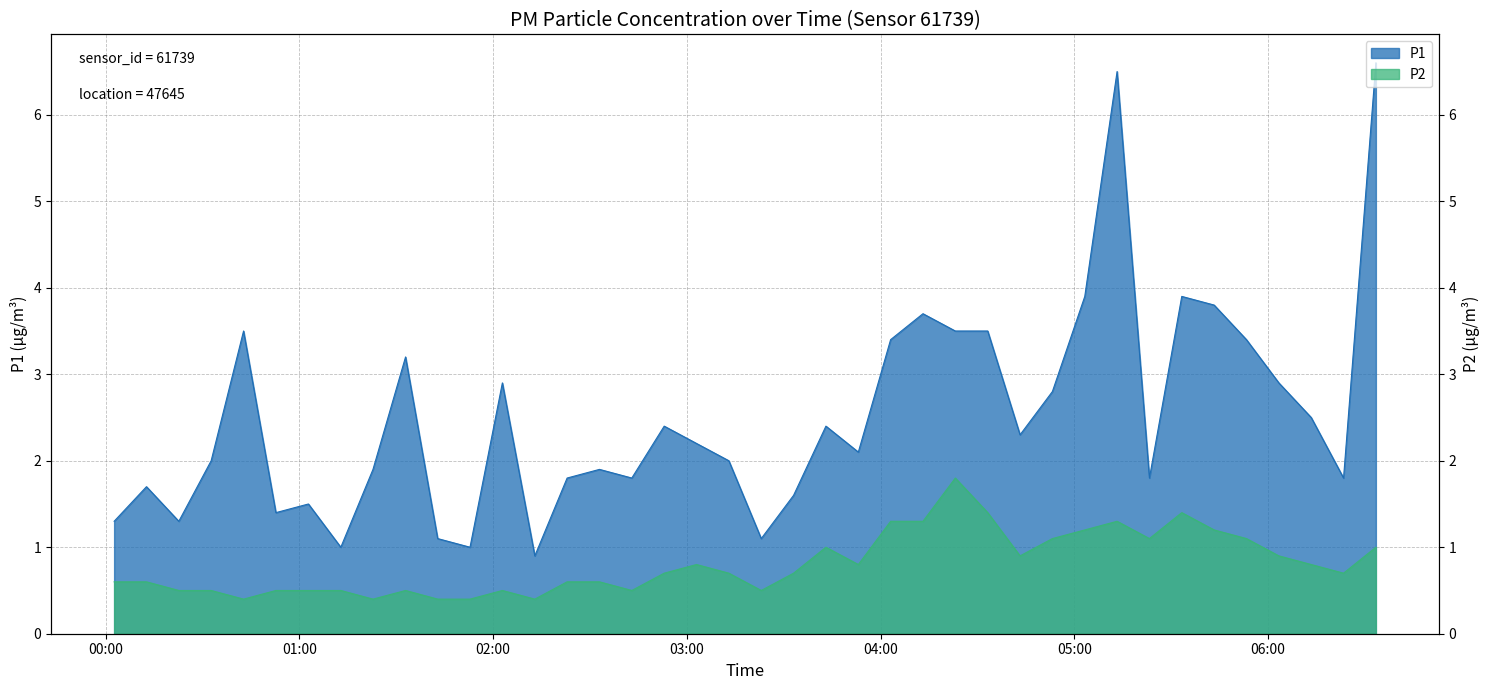

How many lines are shown in the chart?

2